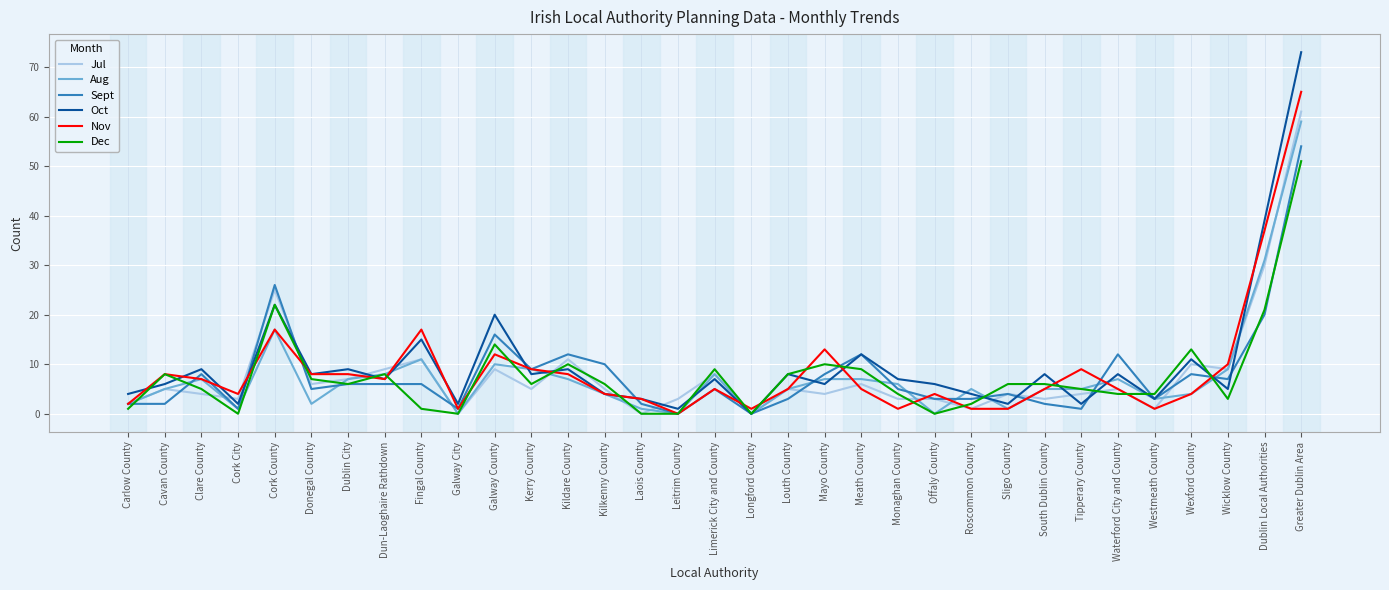

Where is Nov nearest to the value 32?

Dublin Local Authorities